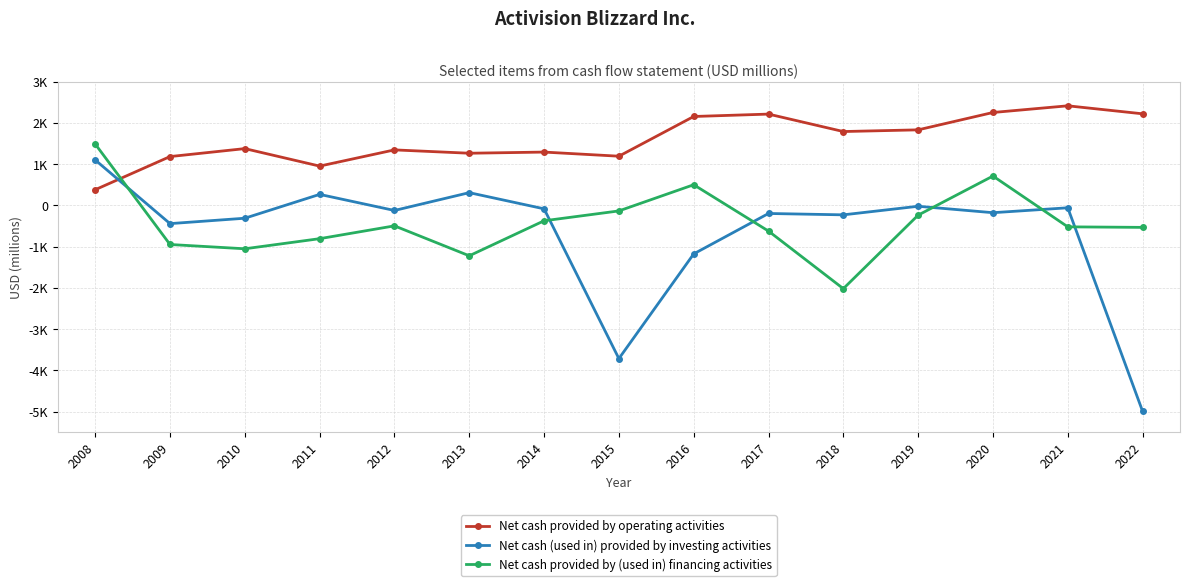

Does the chart have visible grid lines?

Yes